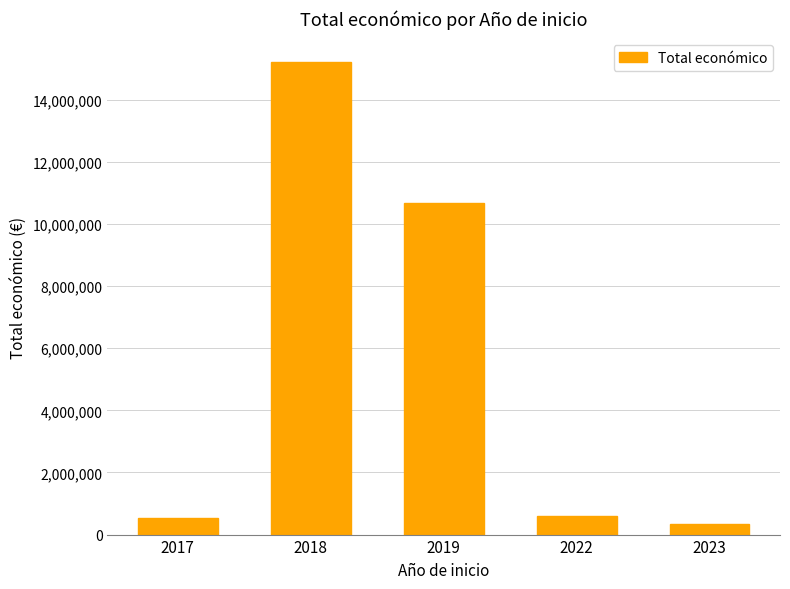

The chart shows a value of 596368 at 2022. True or false?

True